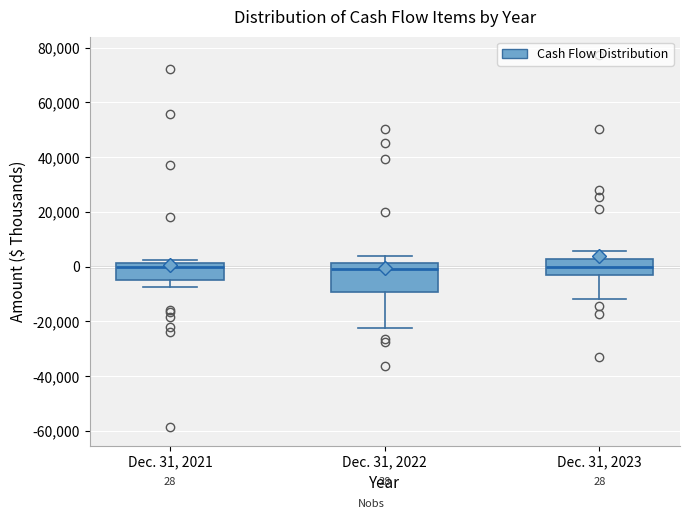

Comparing the boxes themselves (not the whiskers), which one is the tallest?

Dec. 31, 2022